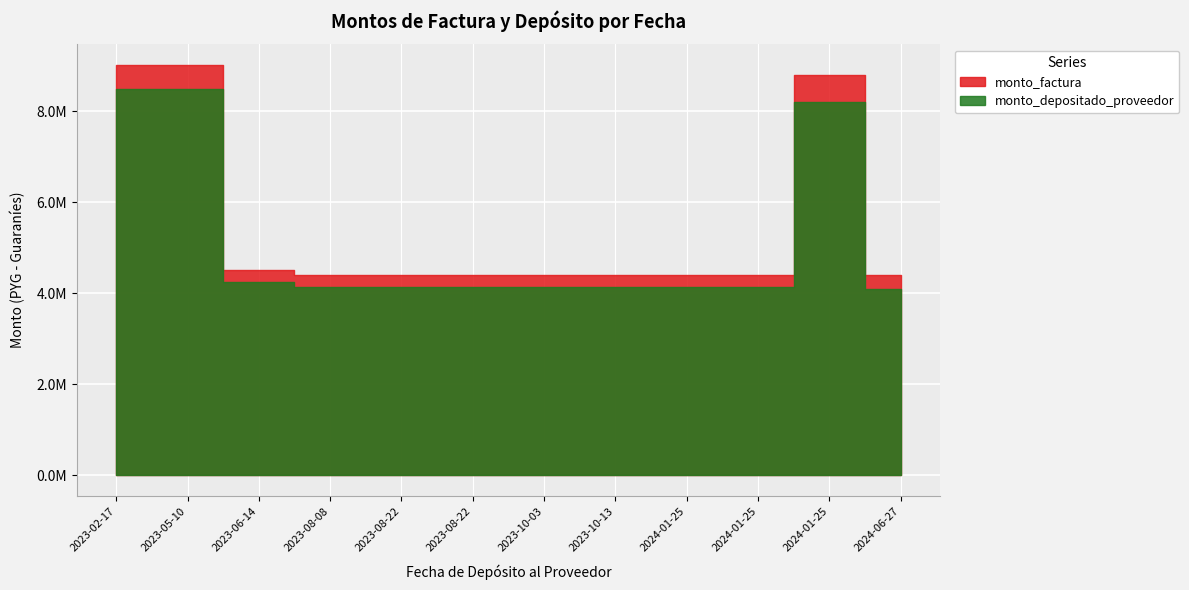

At 2023-10-03, list the series in order from largest to smallest.

monto_factura, monto_depositado_proveedor